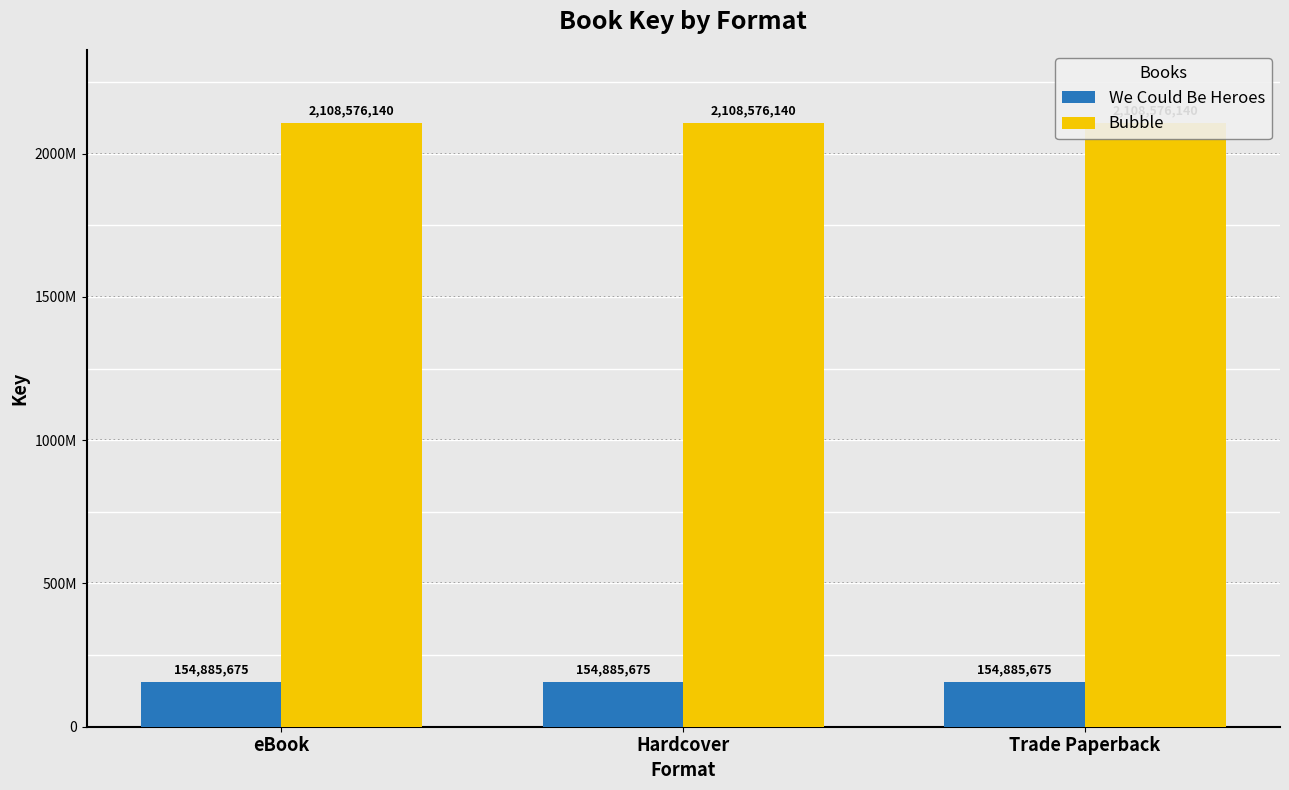

Between eBook and Hardcover, which is larger?

eBook